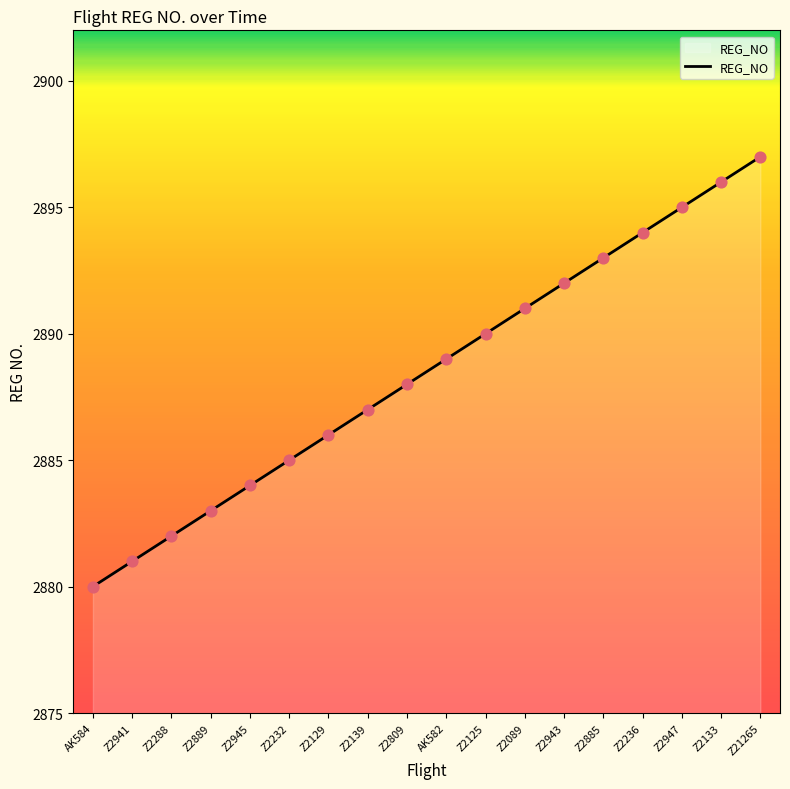

Approximately how many times larger is the value at Z2089 compared to Z2945?

1.0